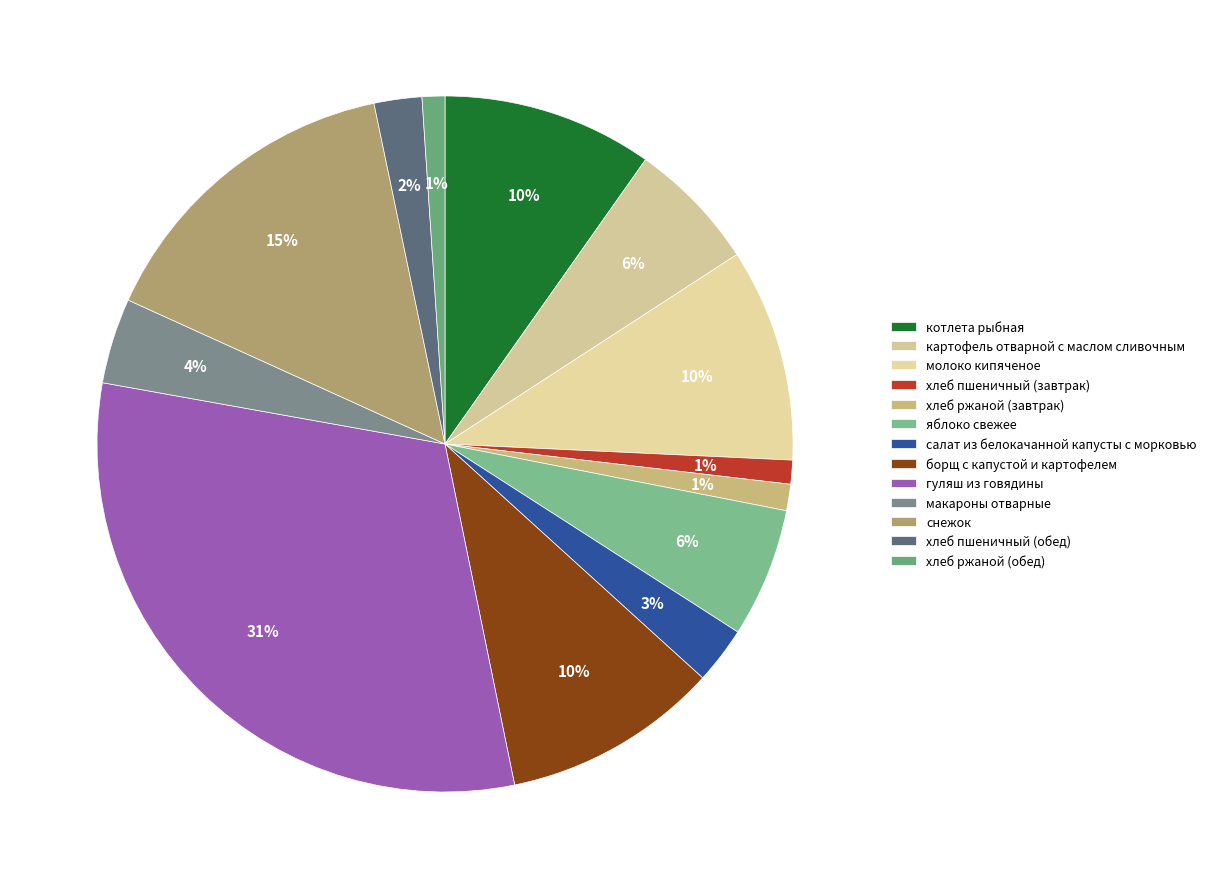

Which slice is the smallest?

хлеб ржаной (обед)